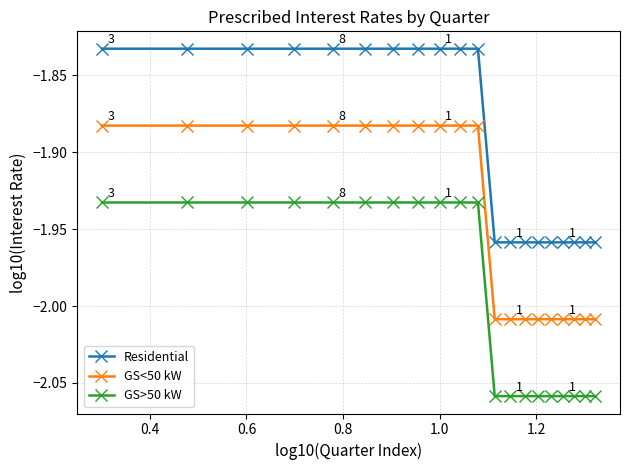

True or false: GS>50 kW and Residential intersect in this chart.

False